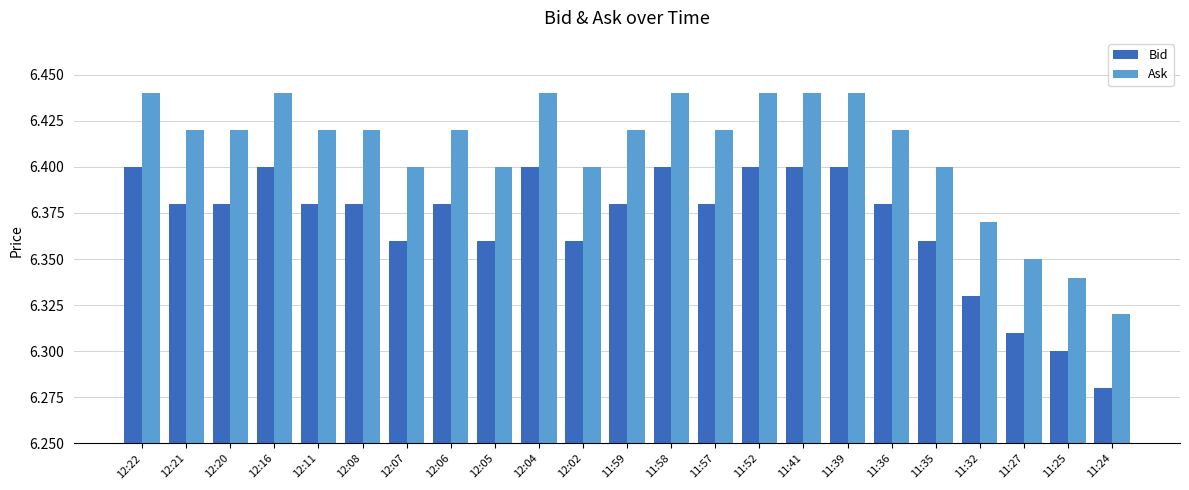

Which category has the lowest value in the Ask series?

11:24